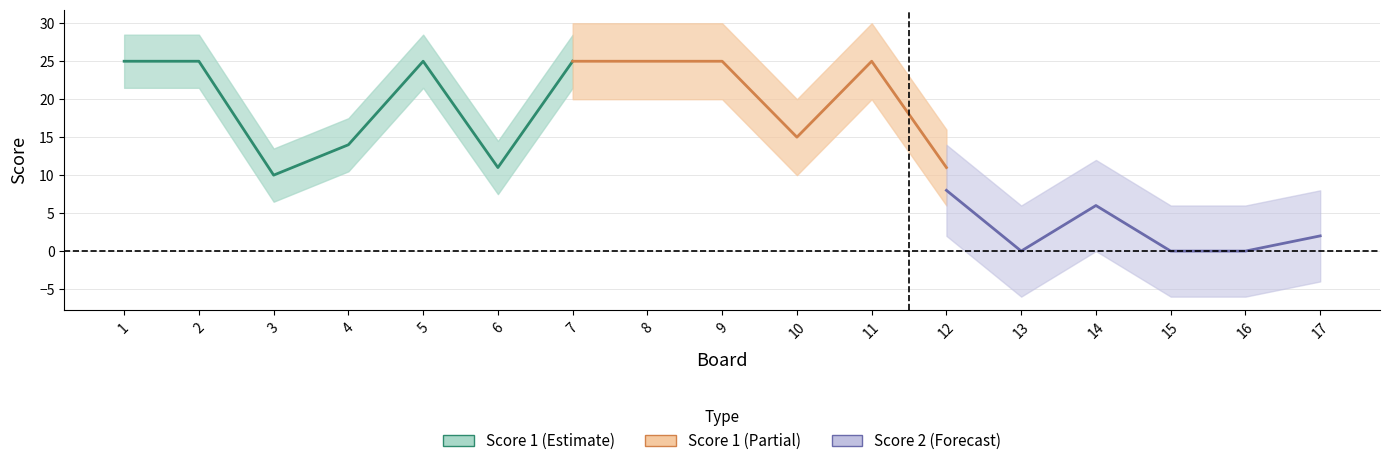

True or false: Score 2 and Score 1 cross at least once.

True